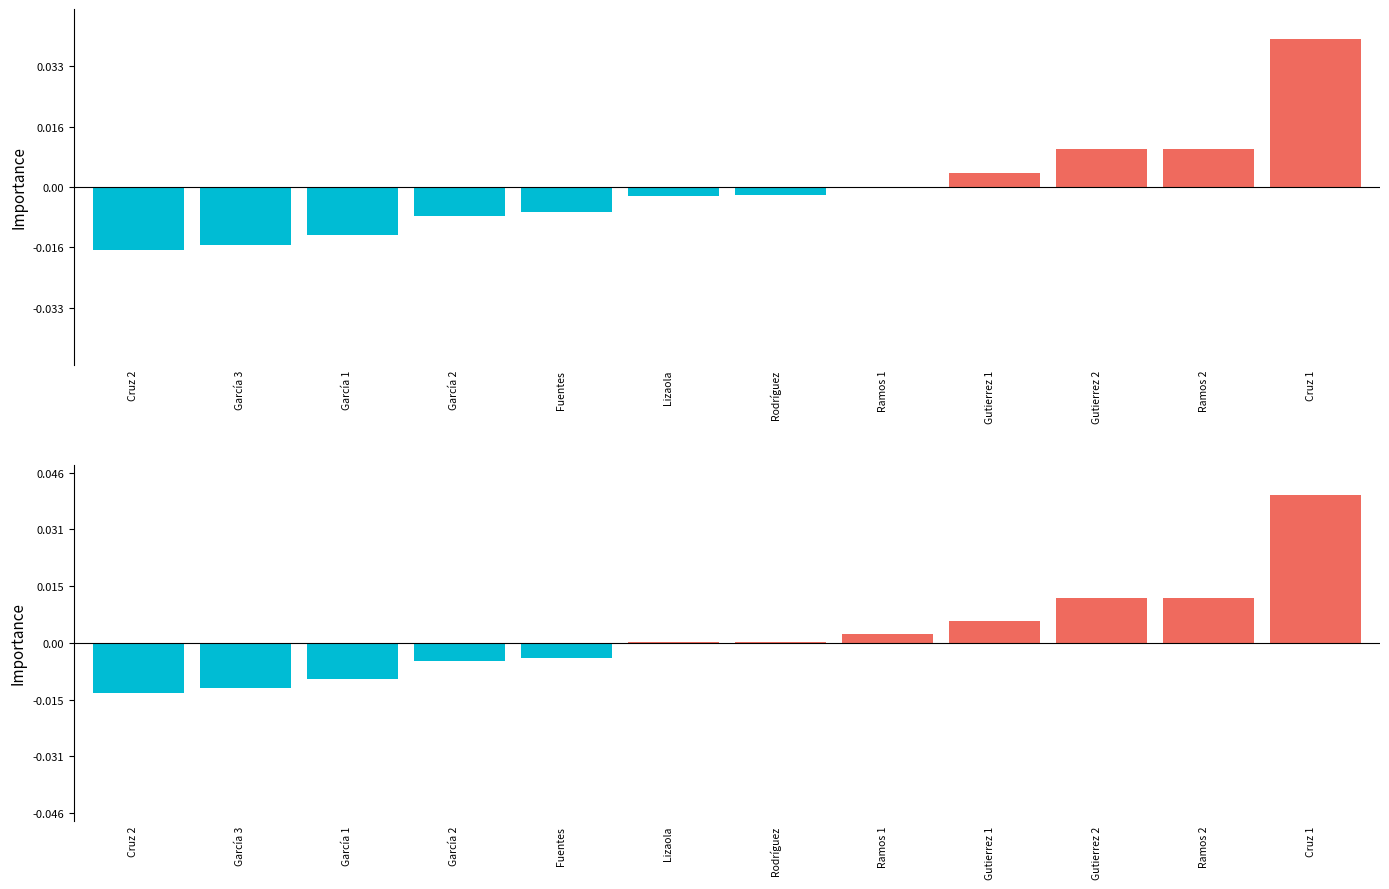

List the labels in order of value, largest first.

Cruz 1, Gutierrez 2, Ramos 2, Gutierrez 1, Ramos 1, Rodríguez, Lizaola, Fuentes, García 2, García 1, García 3, Cruz 2